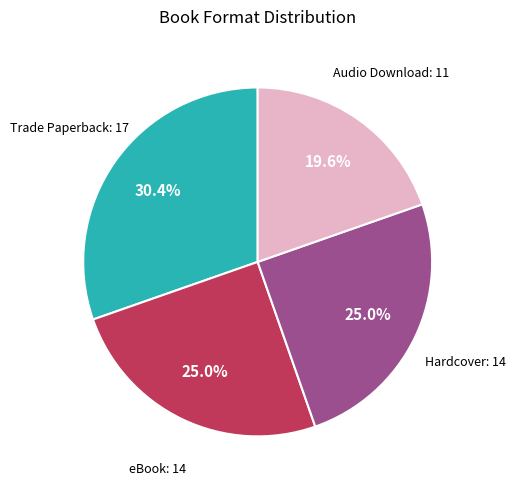

Count the number of slices in the pie.

4